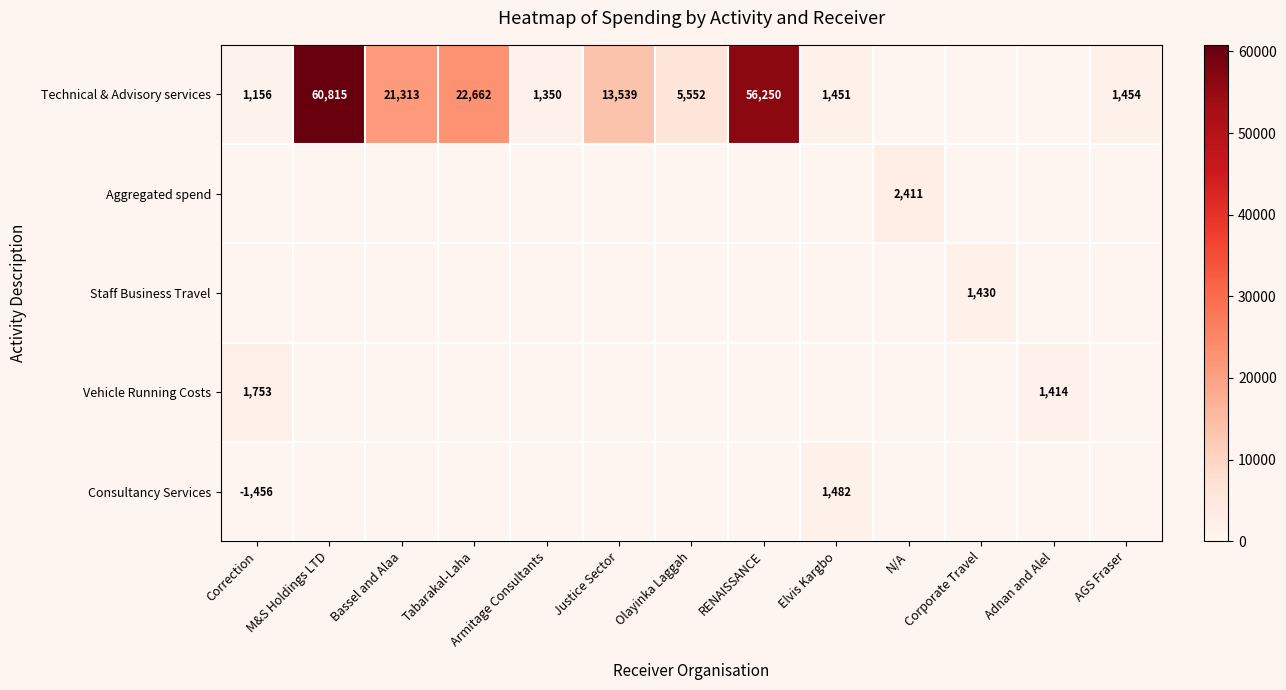

How many data points does each series have?

13